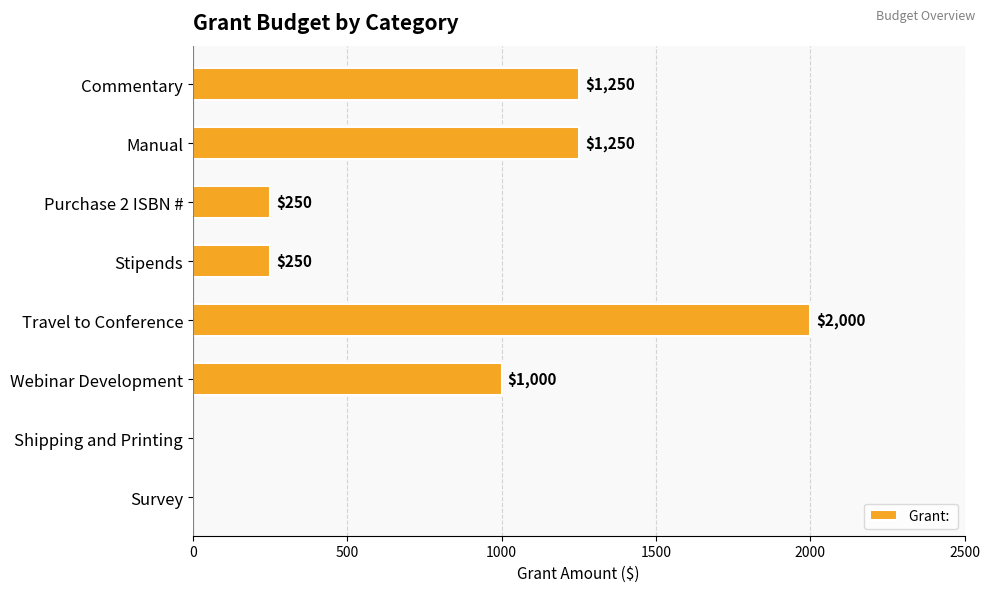

How many values are above zero?

6